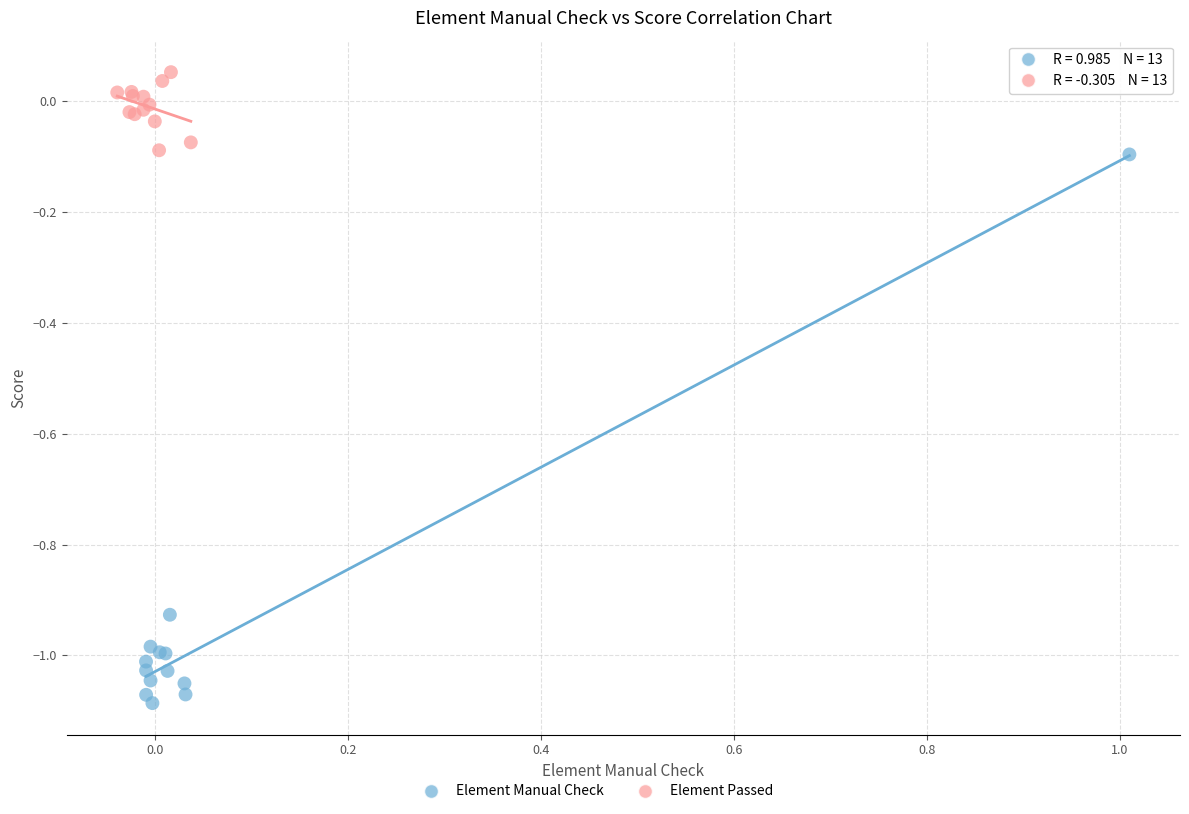

Which series has the largest Y range (max minus min)?

Element Manual Check